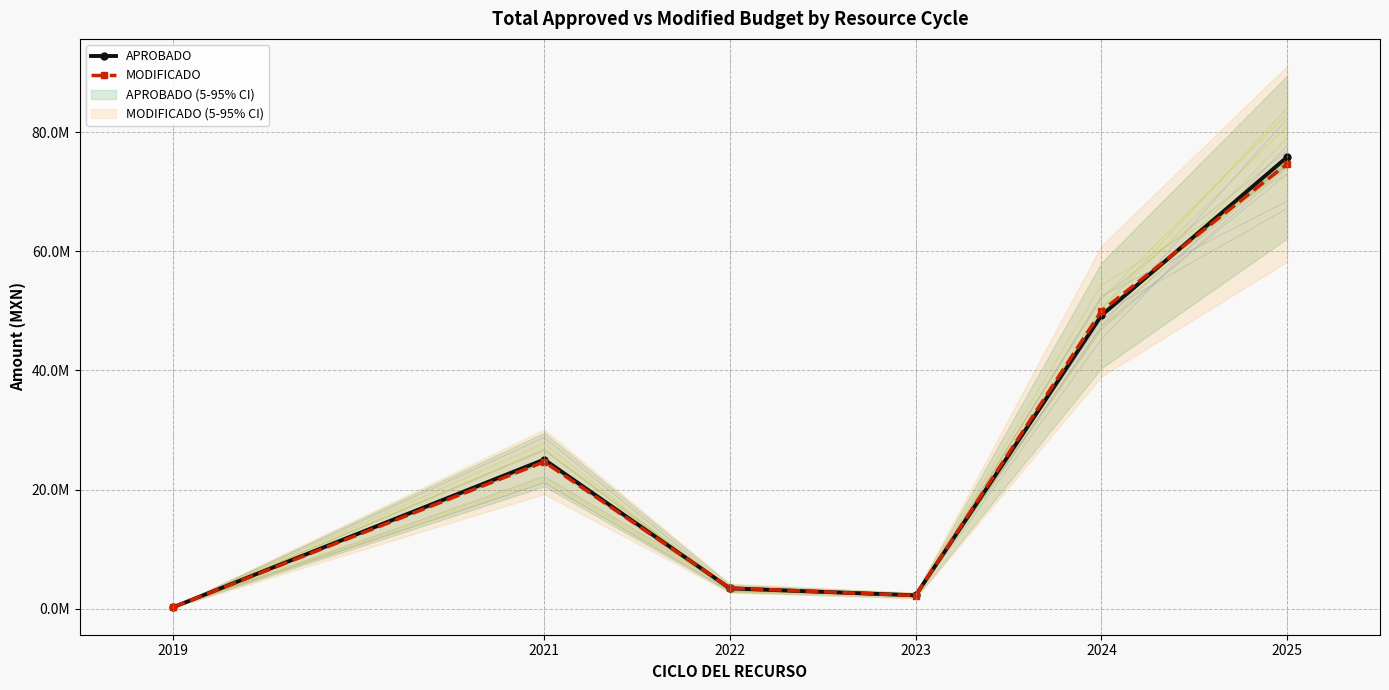

What are all the series names shown in the legend?

APROBADO, MODIFICADO